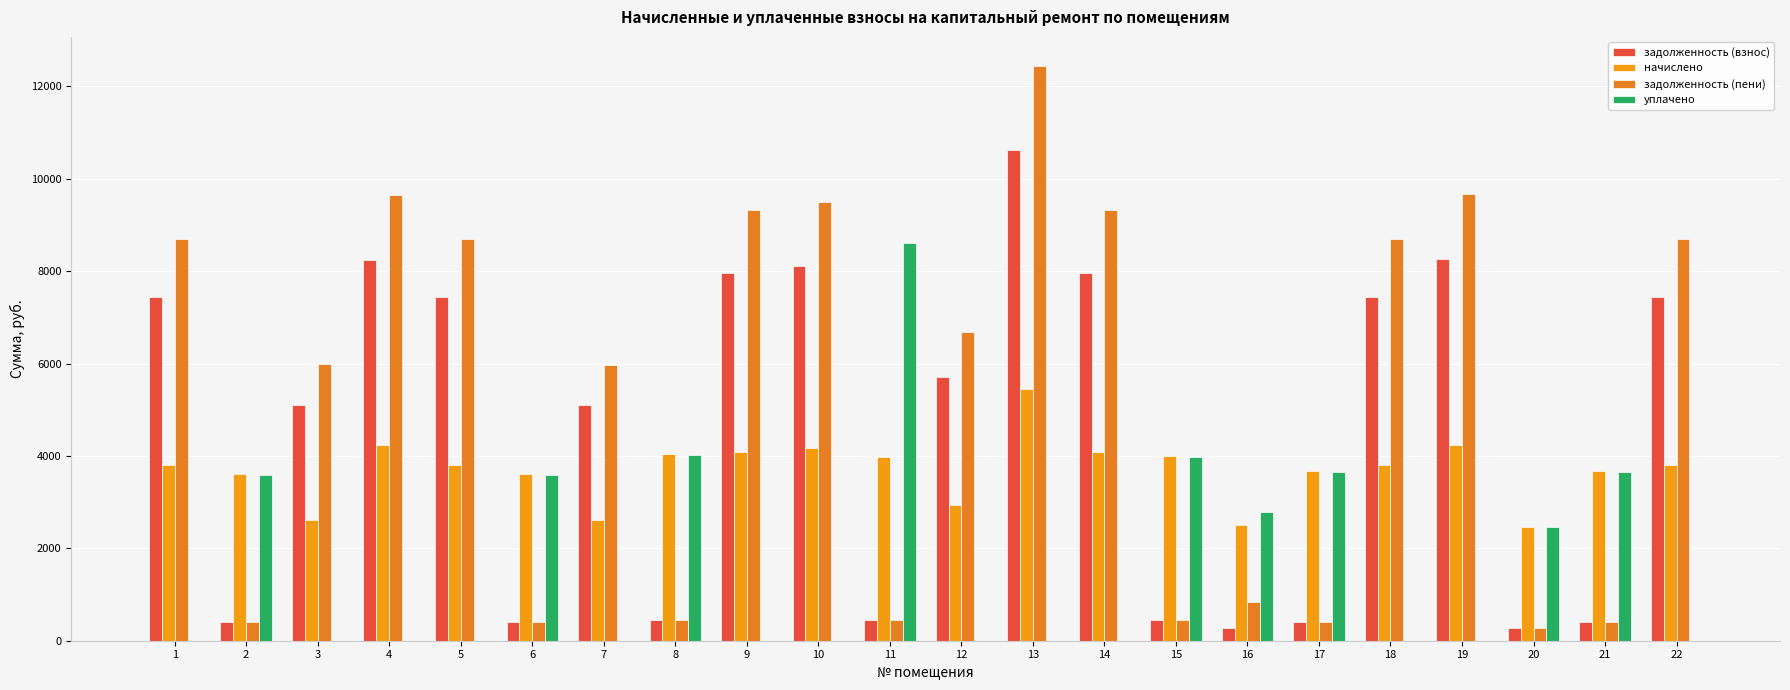

Is it true that задолженность (пени) equals 10355.8 at 12?

False